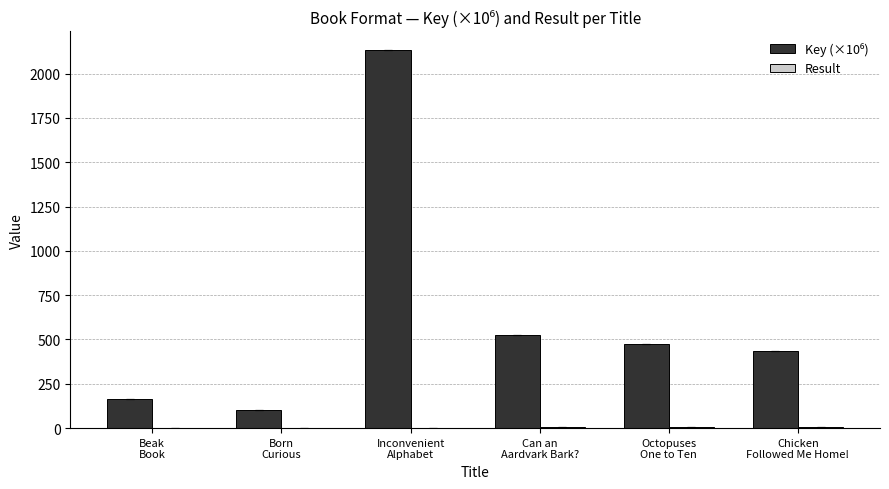

What is the greatest value displayed?

2132.4